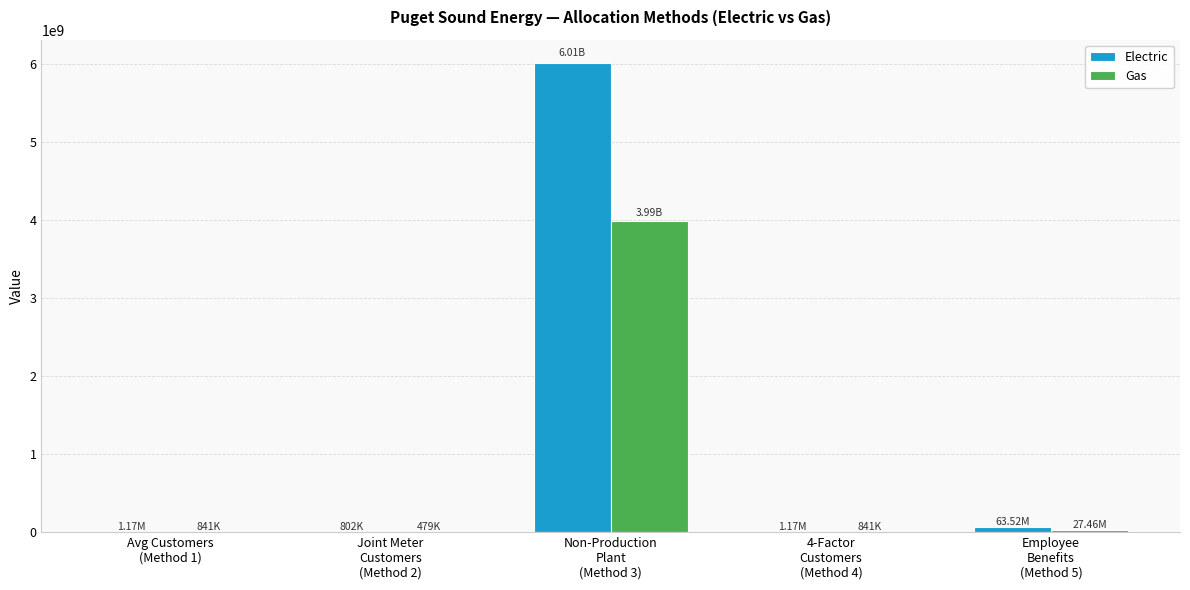

What are all the series names shown in the legend?

Electric, Gas